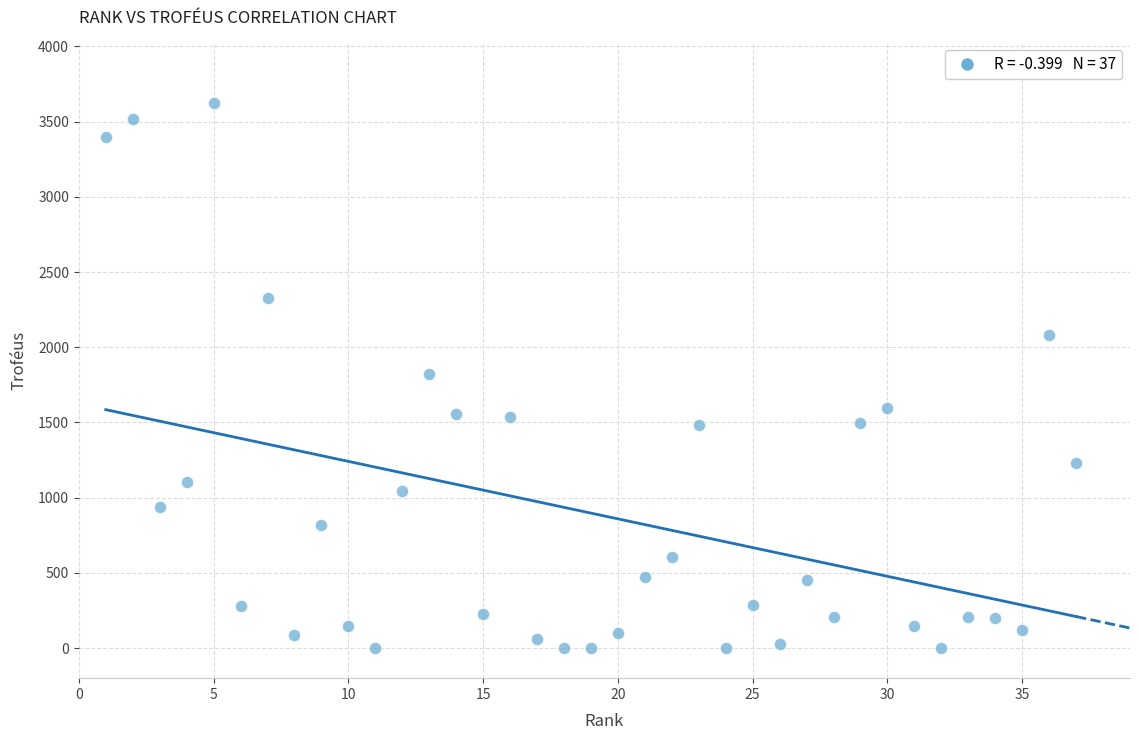

What is the range of X values (max minus min)?

36